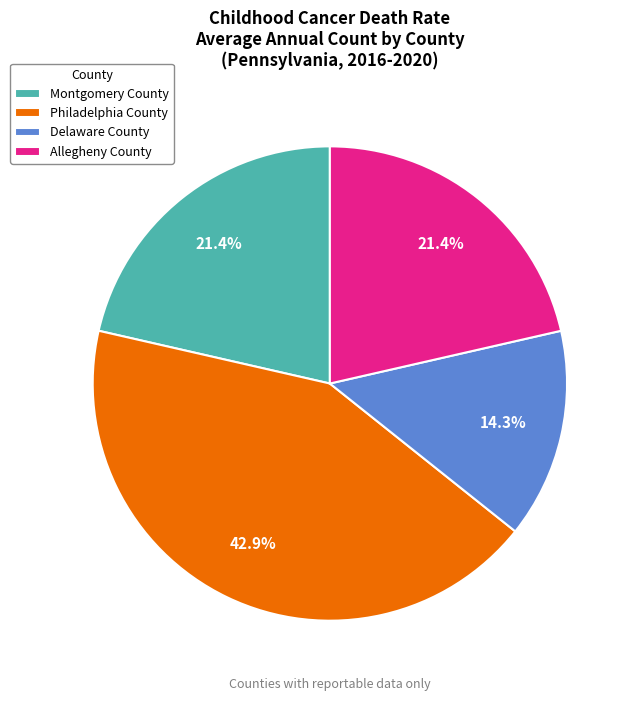

Does Allegheny County account for over 50% of the chart?

No